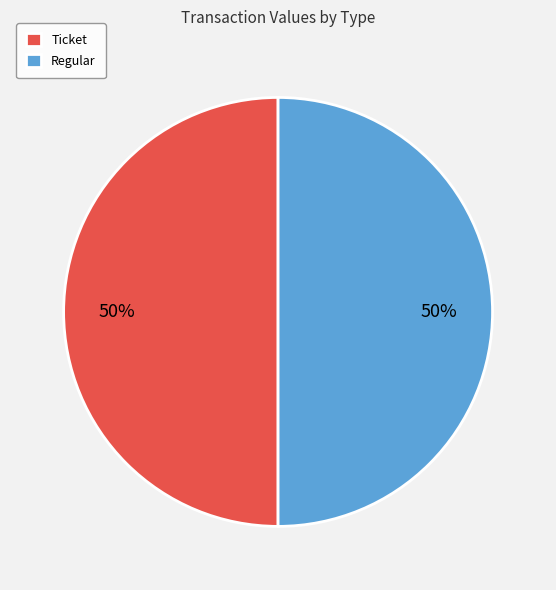

What is the ratio of the value at Regular to the value at Ticket?

1.0